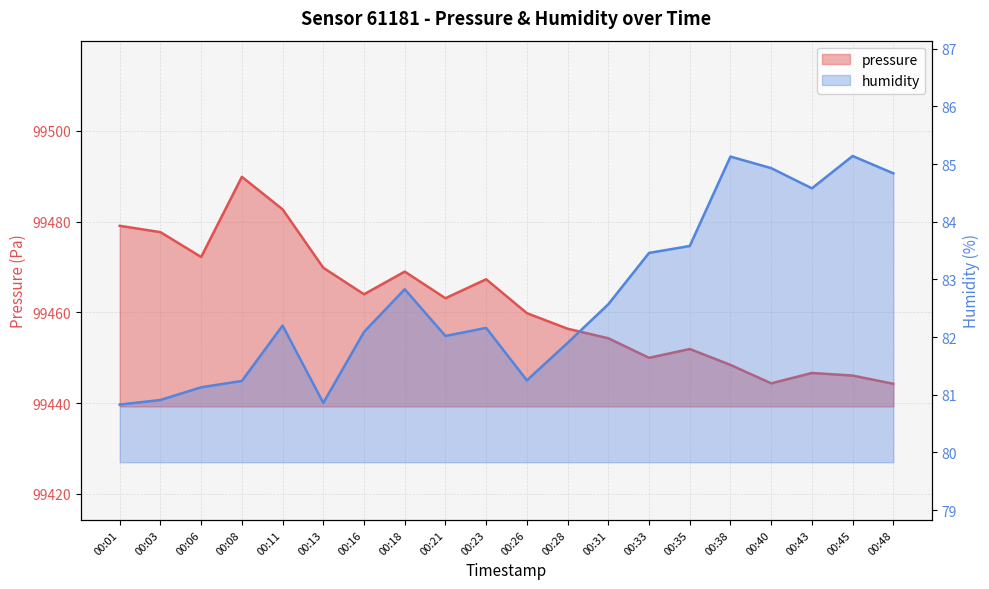

Is the value of pressure at 00:21 greater than the value of humidity at 00:43?

Yes